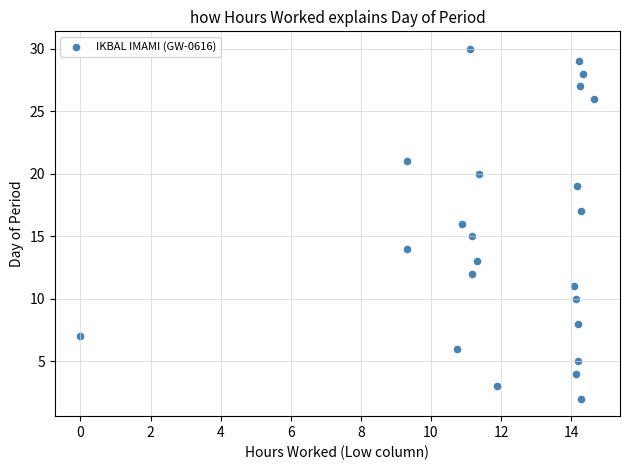

What is the range of Y values (max minus min)?

28